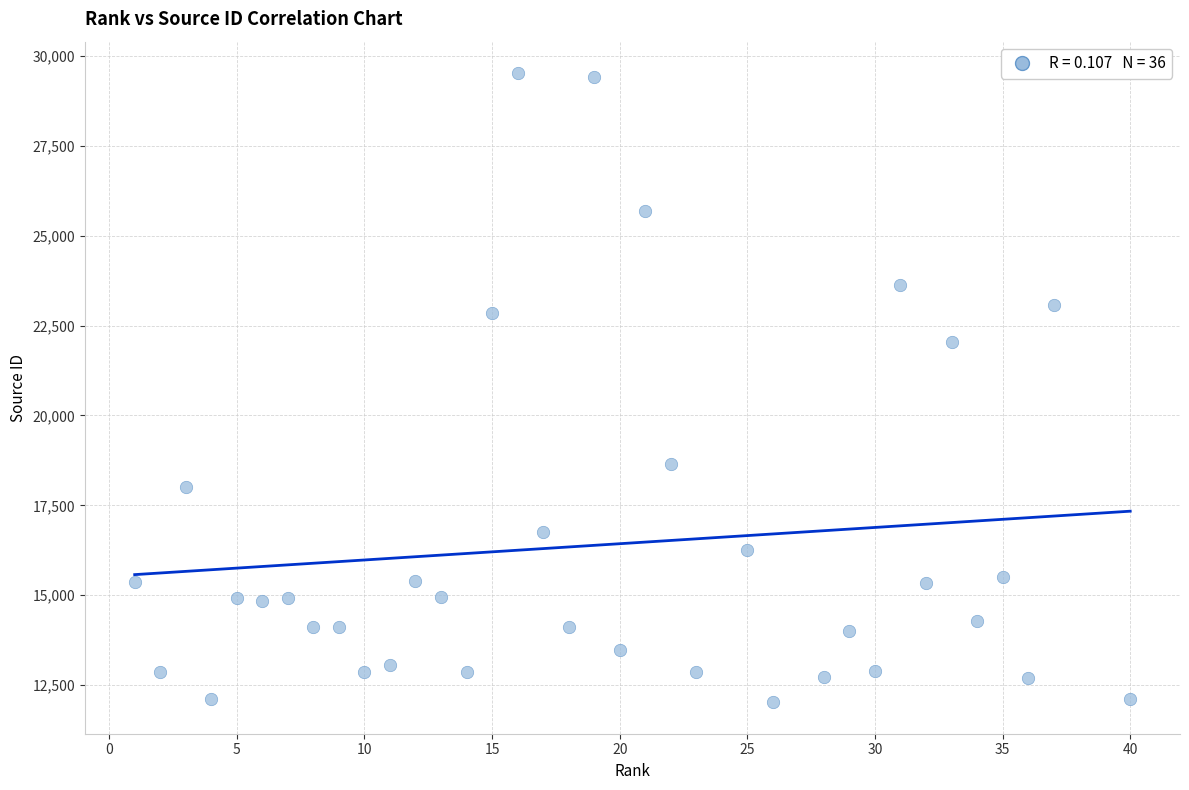

What is the range of Y values (max minus min)?

17496